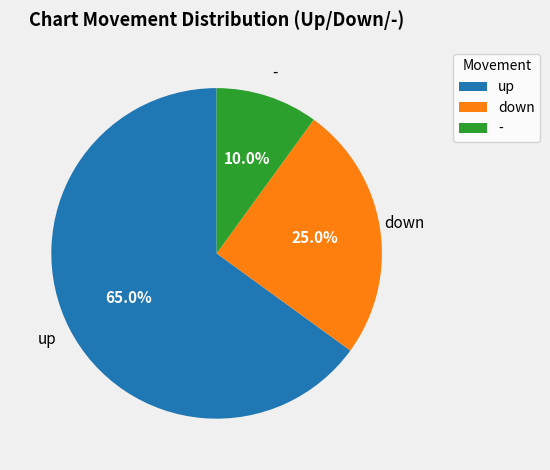

Is there any slice that represents more than half of the pie?

Yes